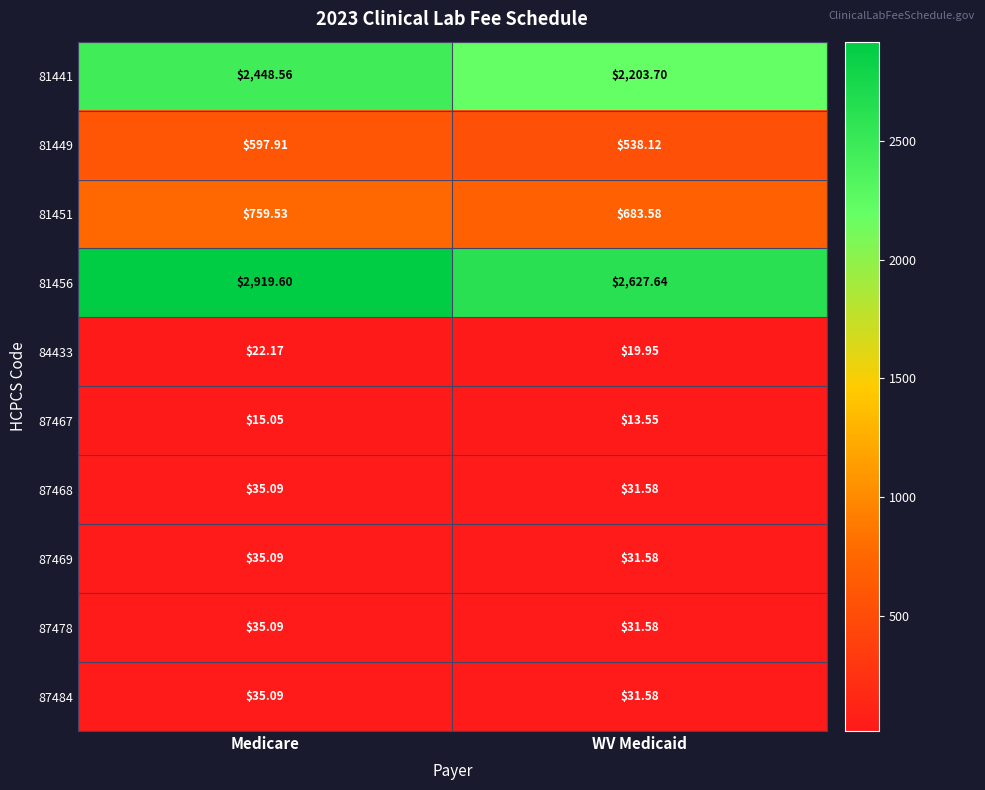

At which category is the sum across all series the highest?

Medicare